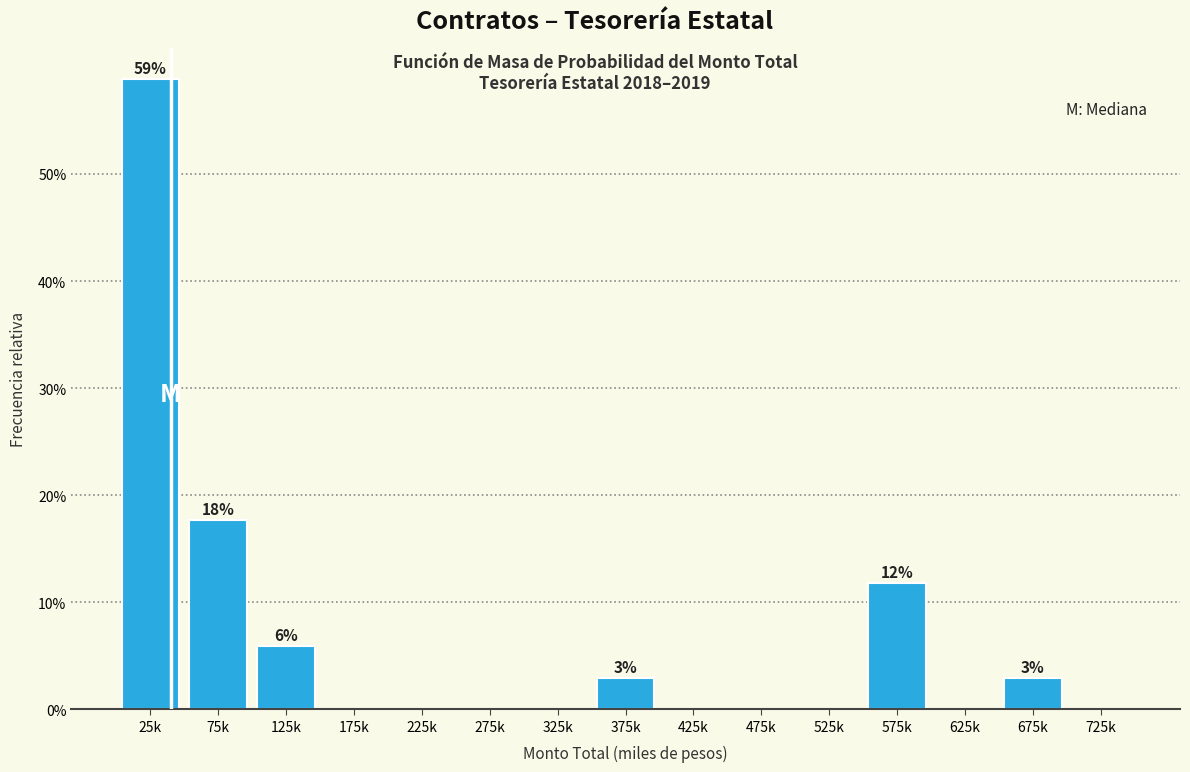

Reading left to right, what are all the values shown in this chart?

25k=58.8	75k=17.6	125k=5.9	175k=0.0	225k=0.0	275k=0.0	325k=0.0	375k=2.9	425k=0.0	475k=0.0	525k=0.0	575k=11.8	625k=0.0	675k=2.9	725k=0.0